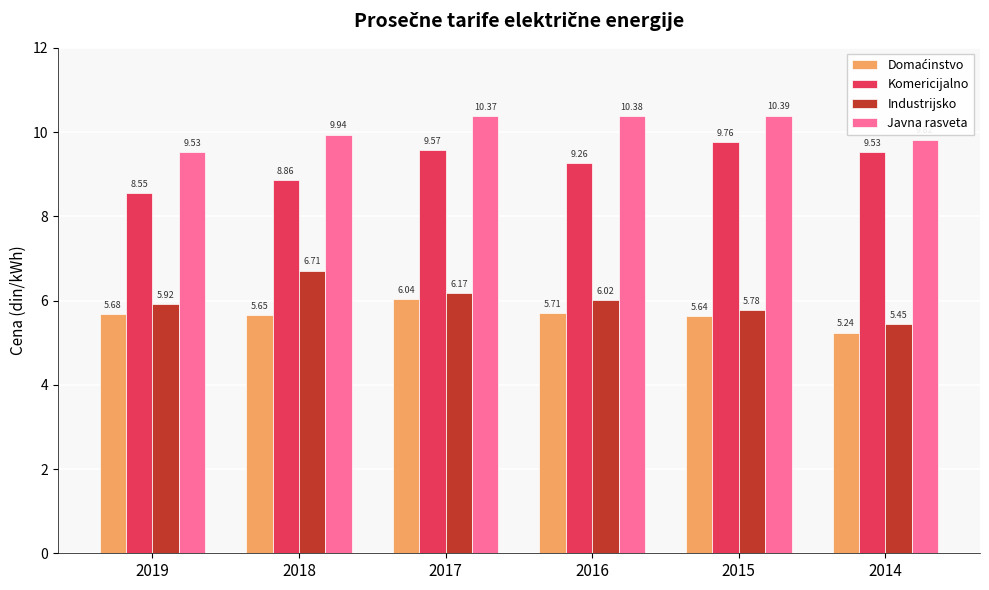

Is the value of Komericijalno at 2016 greater than the value of Industrijsko at 2017?

Yes